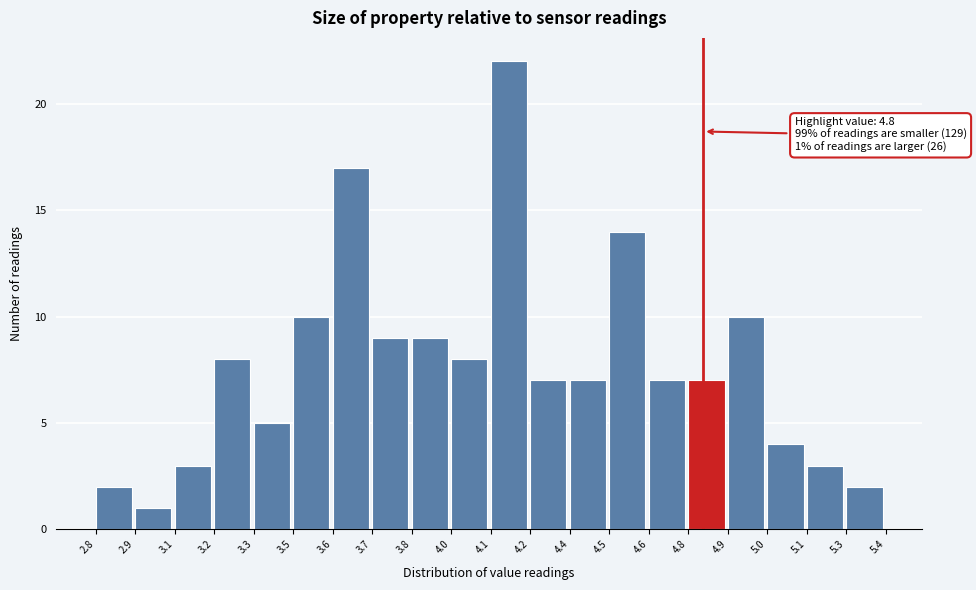

Reading left to right, what are all the values shown in this chart?

2	1	3	8	5	10	17	9	9	8	22	7	7	14	7	7	10	4	3	2